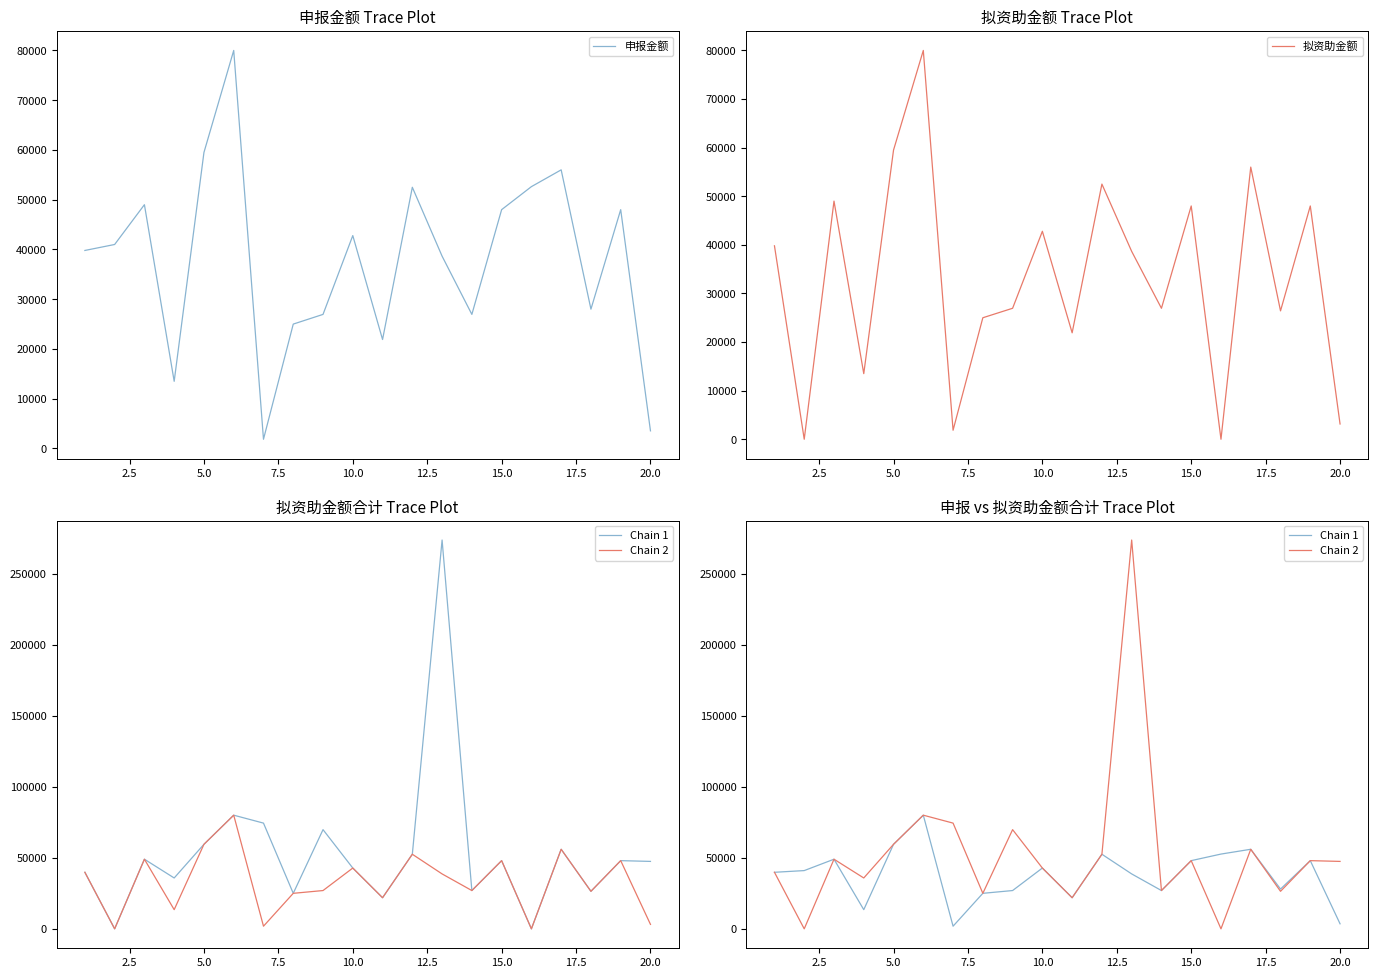

What is the highest value of the 申报金额 series?

80000